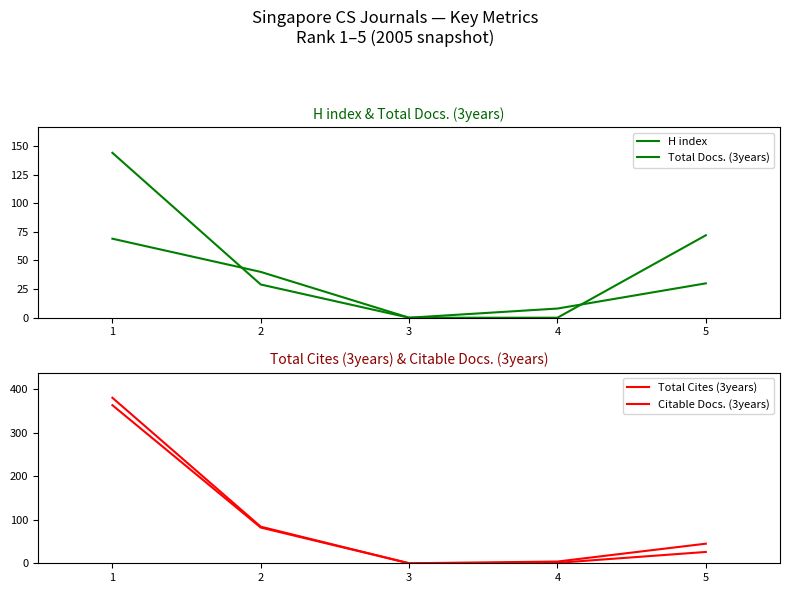

Between 2 and 4, which is larger?

2